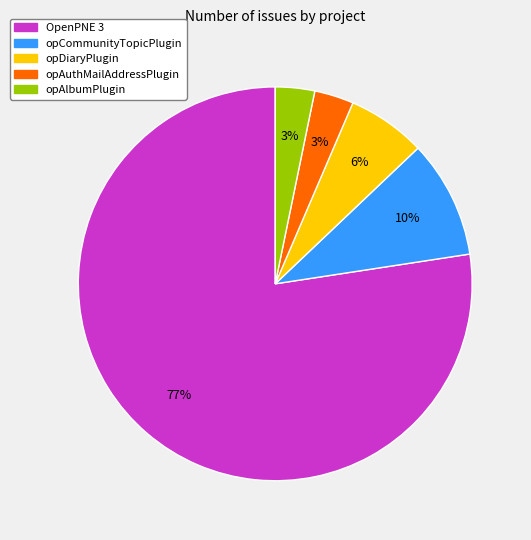

How many segments does this pie chart have?

5